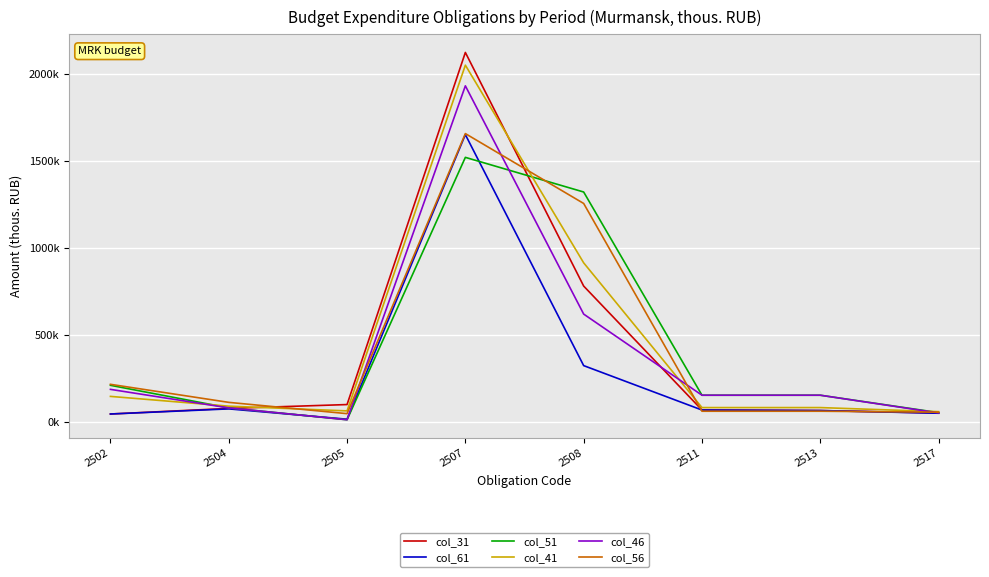

Is it true that col_51 equals 55315.9 at 2517?

True